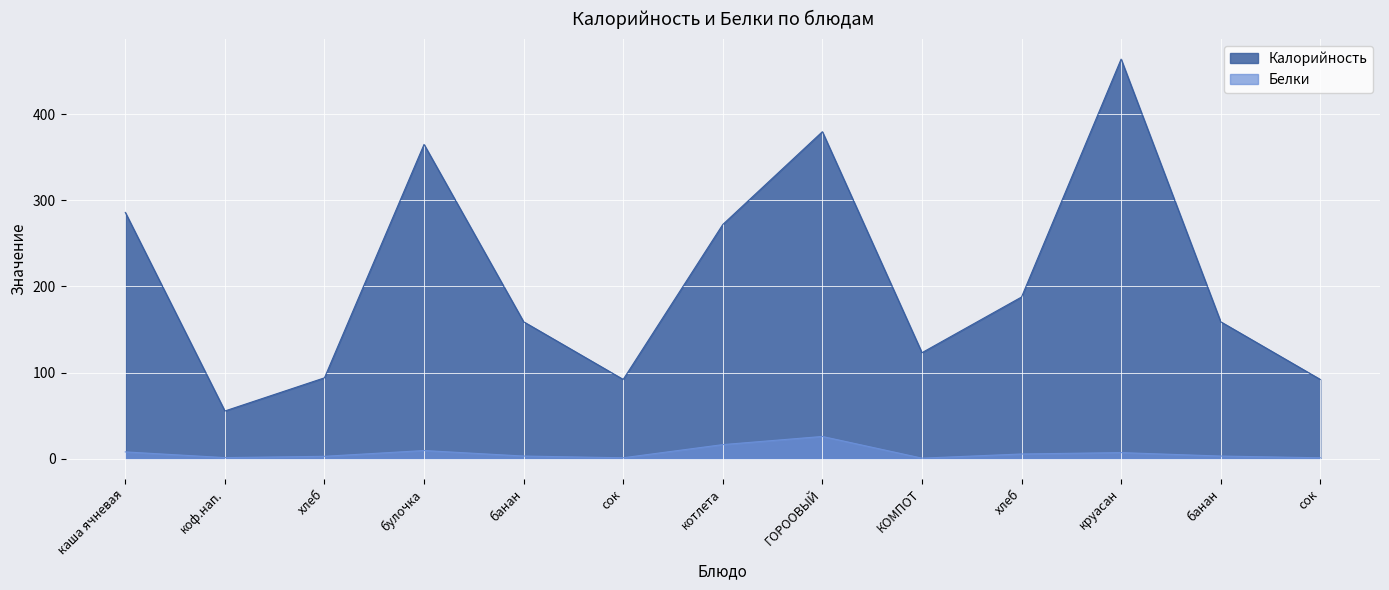

What is the smallest value displayed?

0.6